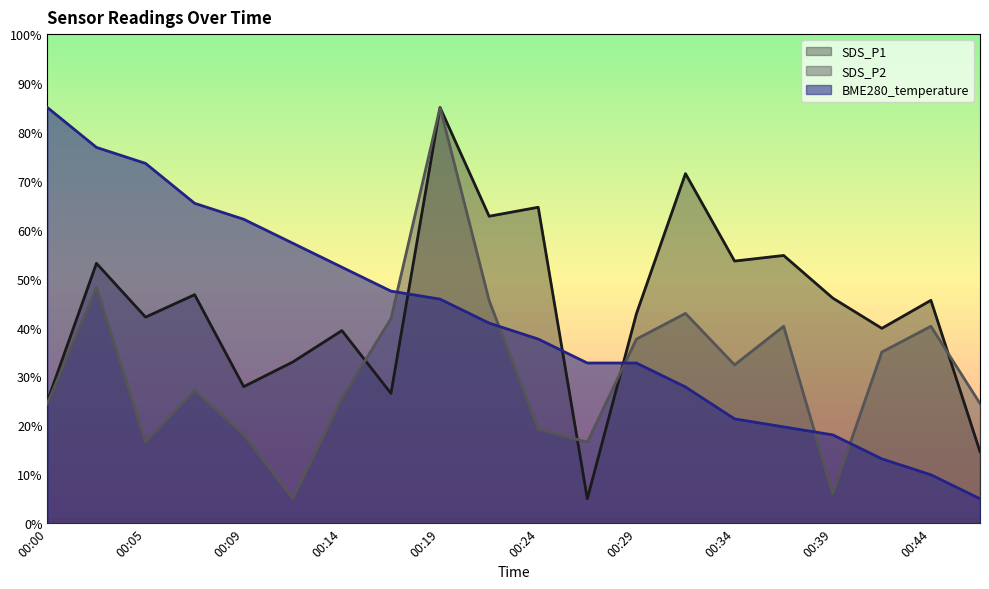

How many intersections are there between SDS_P2 and BME280_temperature?

5